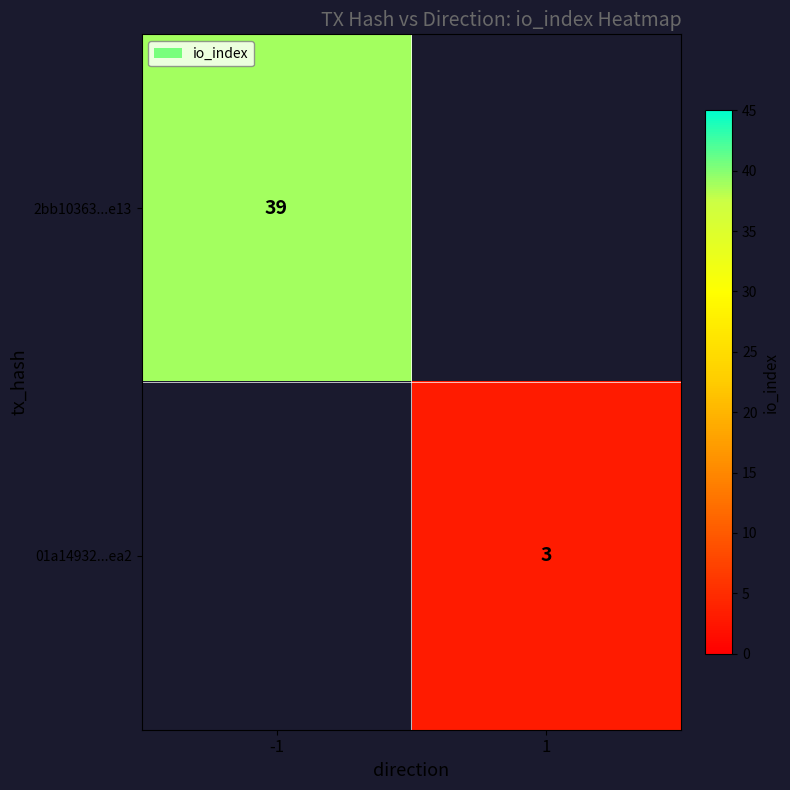

The value of 01a14932...ea2 at 1 is 3. True or false?

True